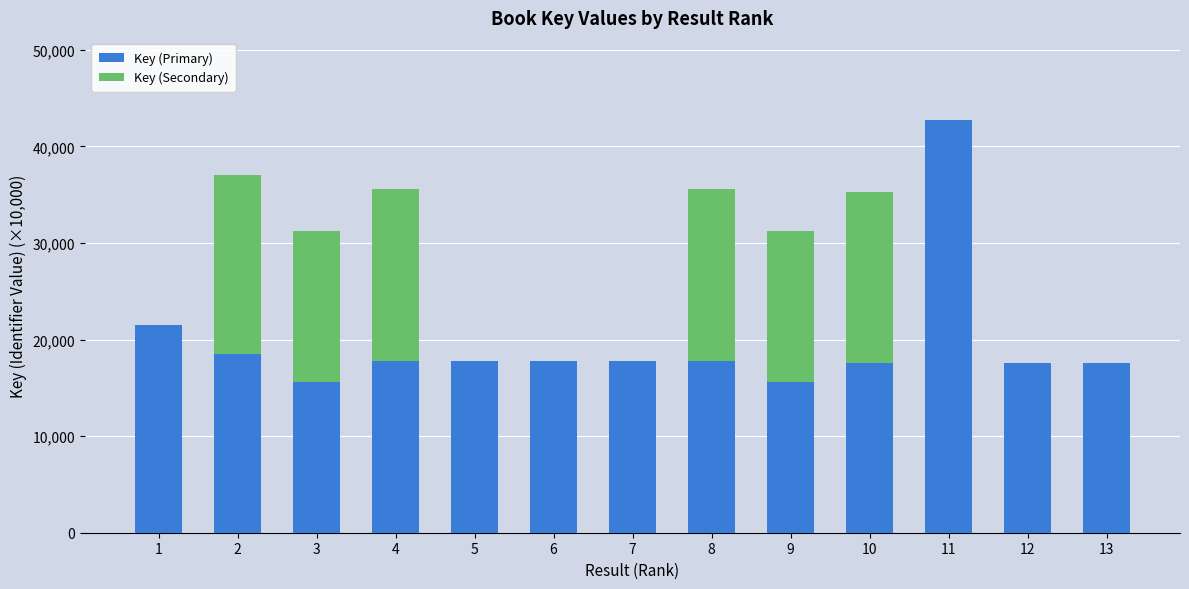

True or false: Key (Primary) has a value of 17792.9 at 7.

True